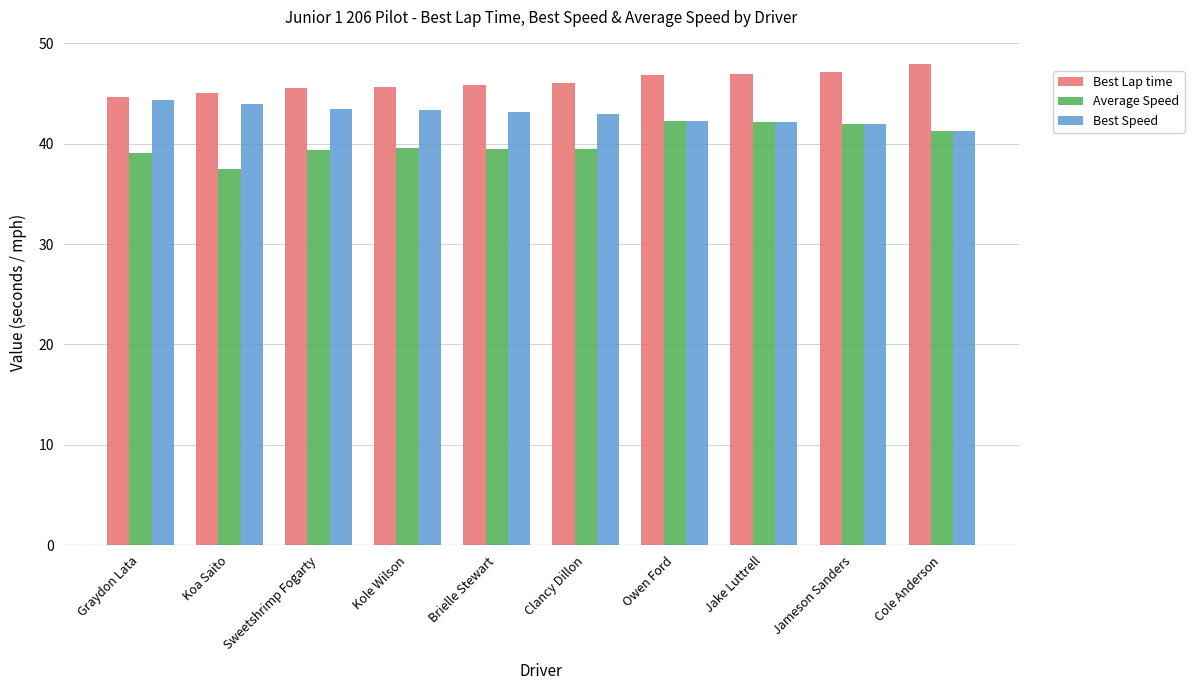

What is the maximum value shown in the chart?

48.0